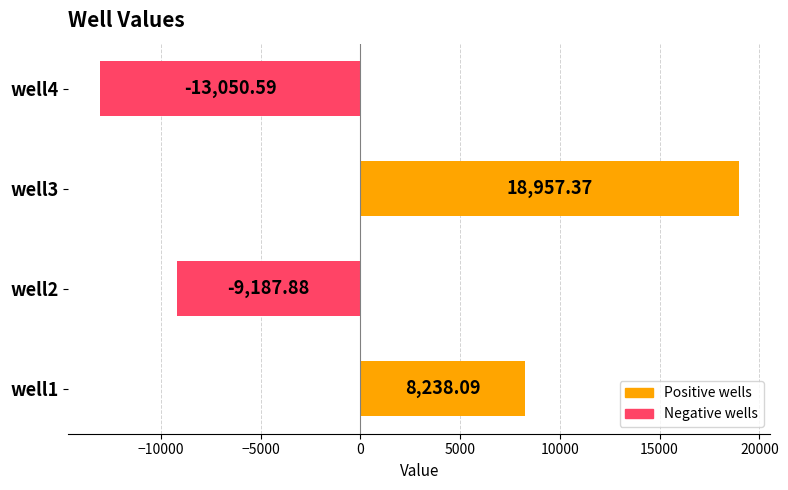

Rank the categories by value from lowest to highest.

well4, well2, well1, well3